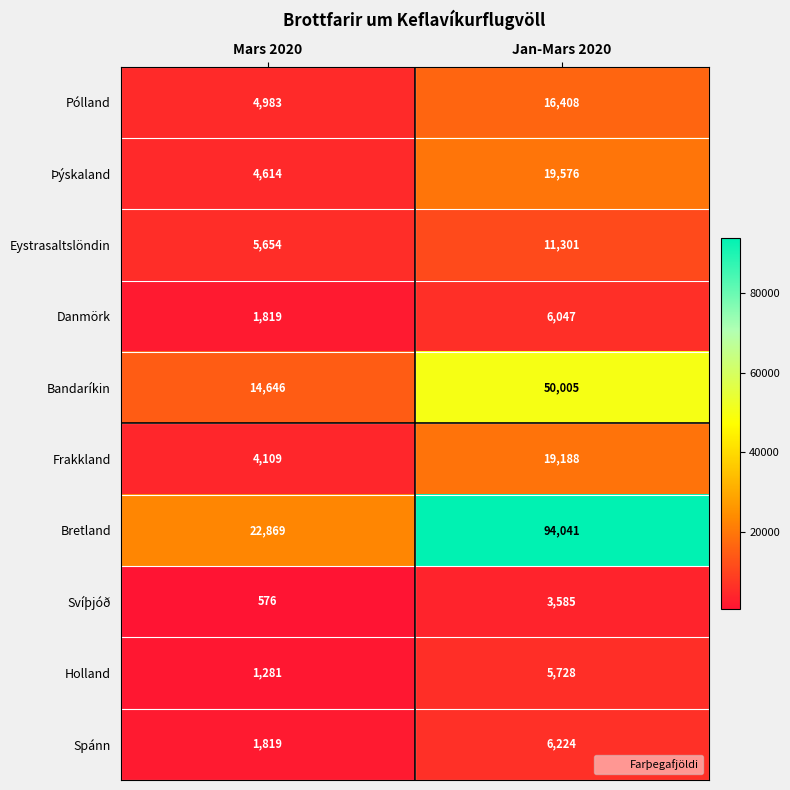

Reading right to left, extract all data points from this chart.

Pólland: 16408	4983
Þýskaland: 19576	4614
Eystrasaltslöndin: 11301	5654
Danmörk: 6047	1819
Bandaríkin: 50005	14646
Frakkland: 19188	4109
Bretland: 94041	22869
Svíþjóð: 3585	576
Holland: 5728	1281
Spánn: 6224	1819